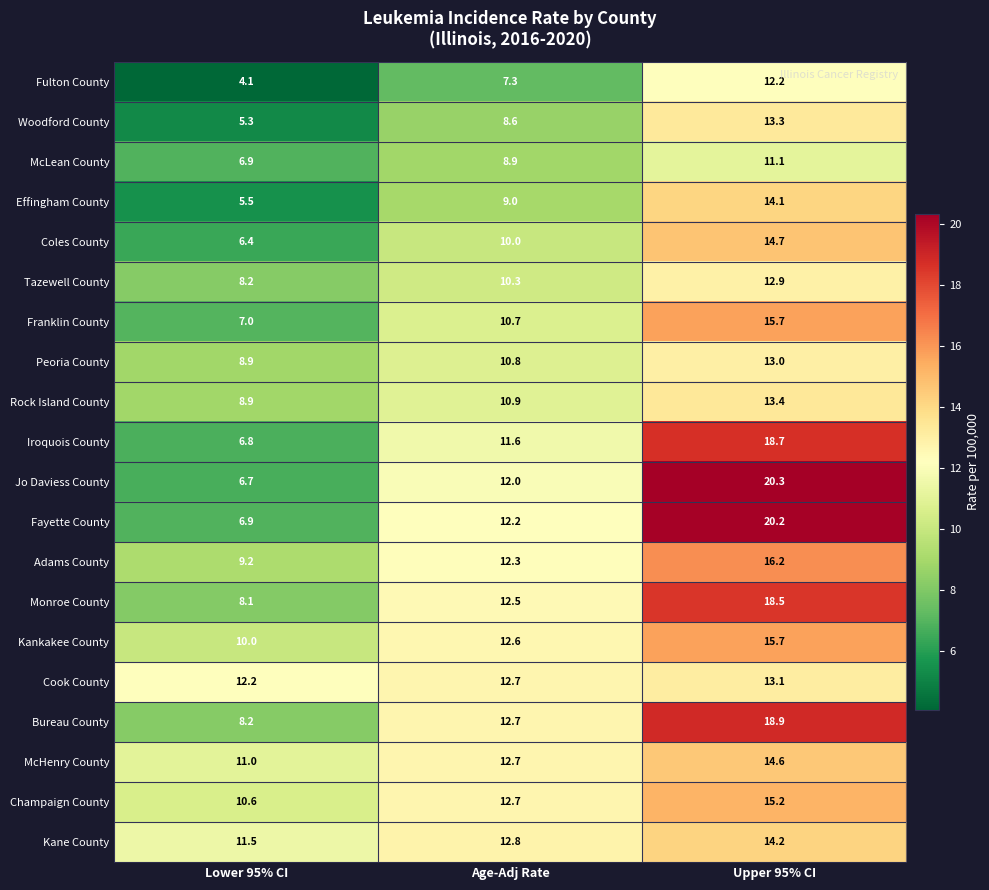

True or false: Monroe County has a value of 18.5 at Upper 95% CI.

True